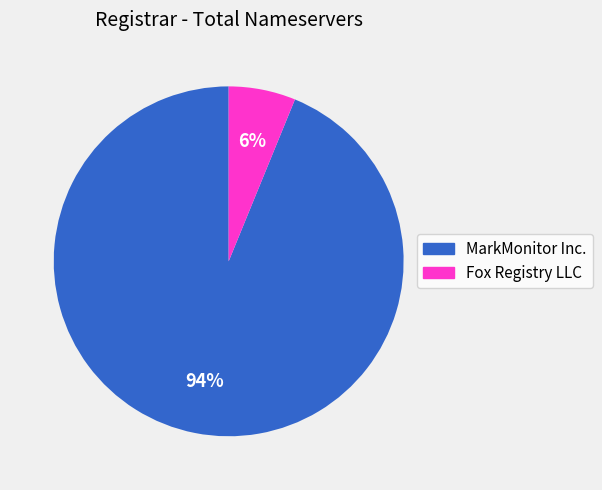

Is it true that Fox Registry LLC is 1% of the pie?

False